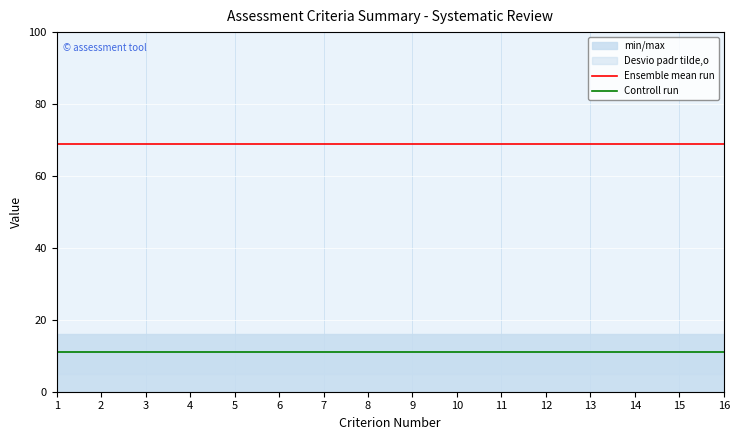

The value of Controll run at 1 is 17.1. True or false?

False